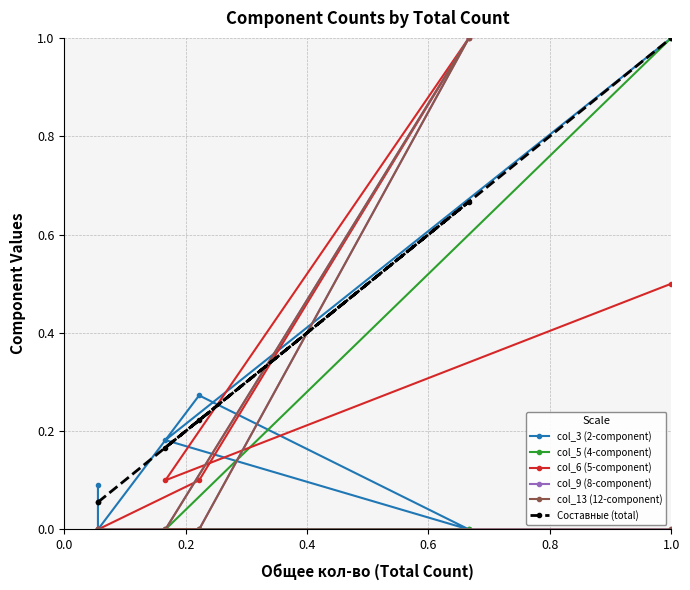

What is the difference between the col_5 (4-component) values at 1.0 and 0.4?

1.0